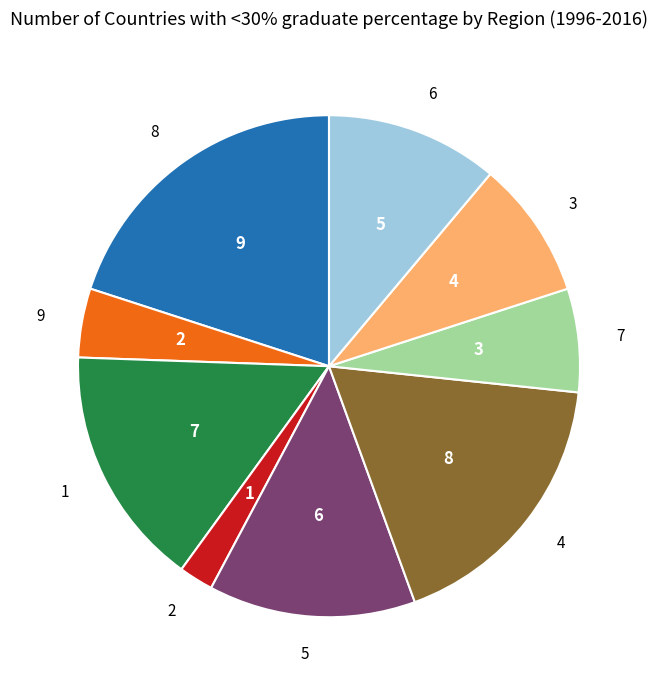

Does any single category account for the majority?

No